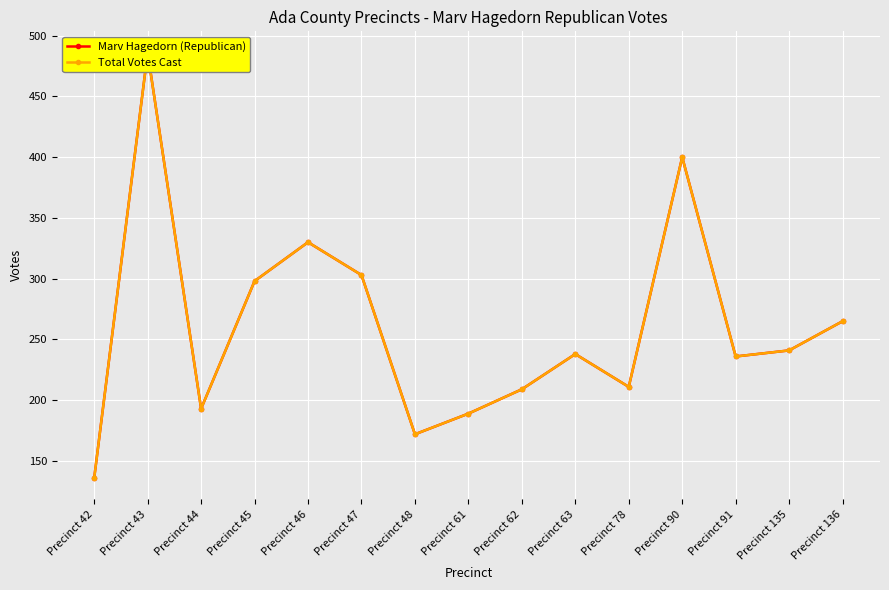

Which category has the lowest value in the Marv Hagedorn (Republican) series?

Precinct 42